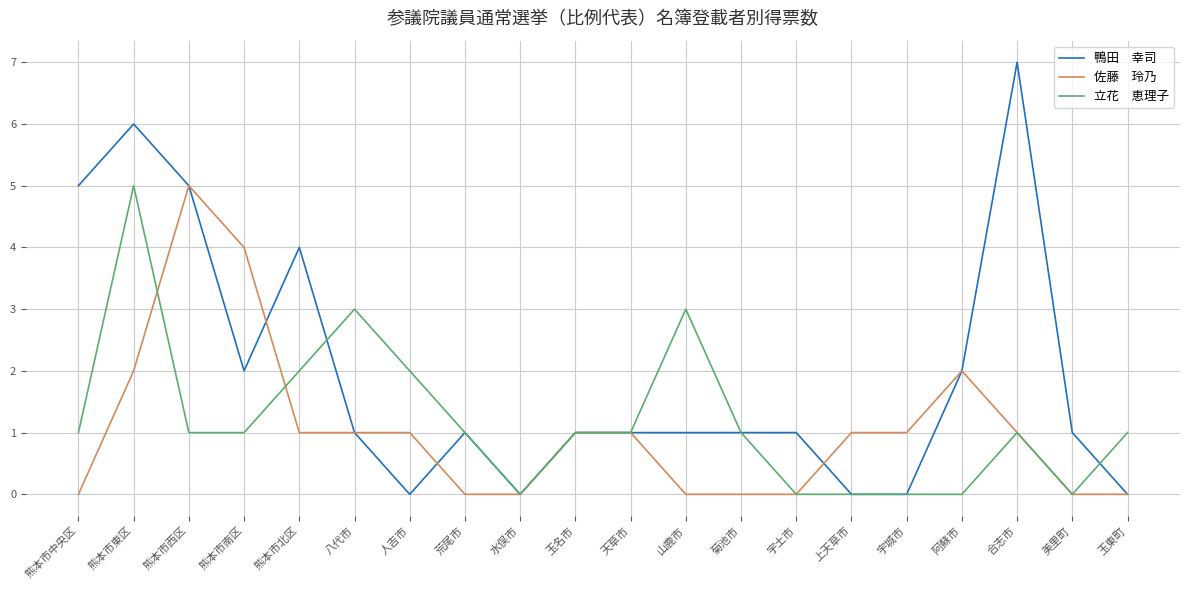

What position from the left is 荒尾市?

8